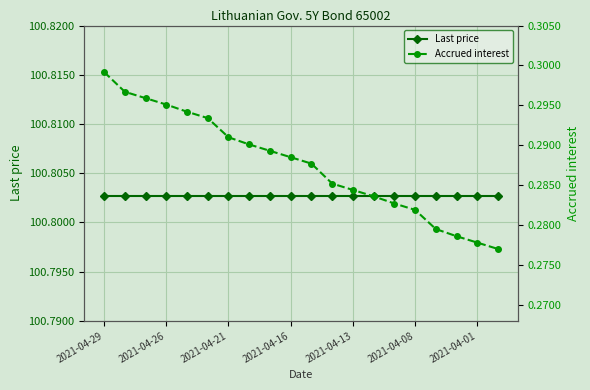

Reading left to right, what are all the values shown in this chart?

Last price: 100.8	100.8	100.8	100.8	100.8	100.8	100.8	100.8	100.8	100.8	100.8	100.8	100.8	100.8	100.8	100.8	100.8	100.8	100.8	100.8
Accrued interest: 0.3	0.3	0.3	0.3	0.3	0.3	0.3	0.3	0.3	0.3	0.3	0.3	0.3	0.3	0.3	0.3	0.3	0.3	0.3	0.3